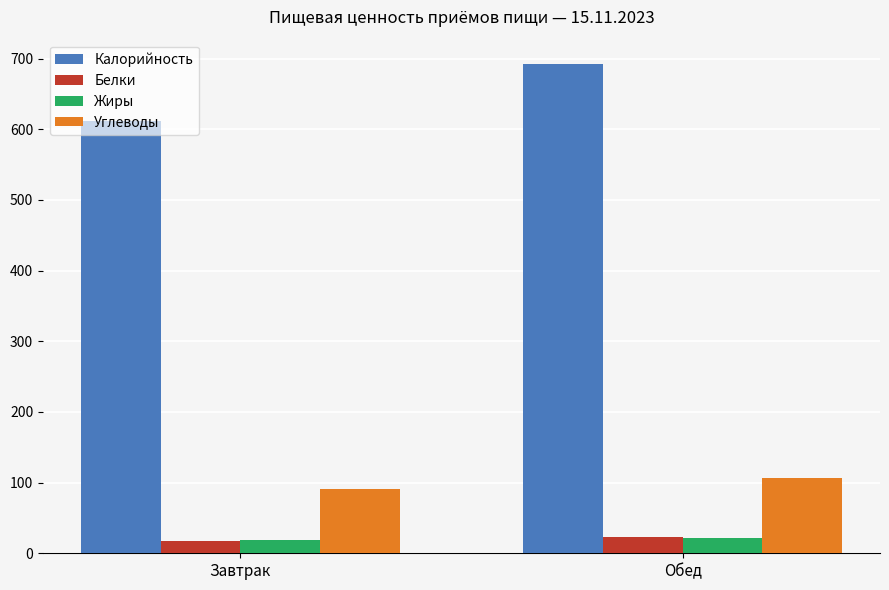

Between Завтрак and Обед, which series saw the biggest shift?

Калорийность